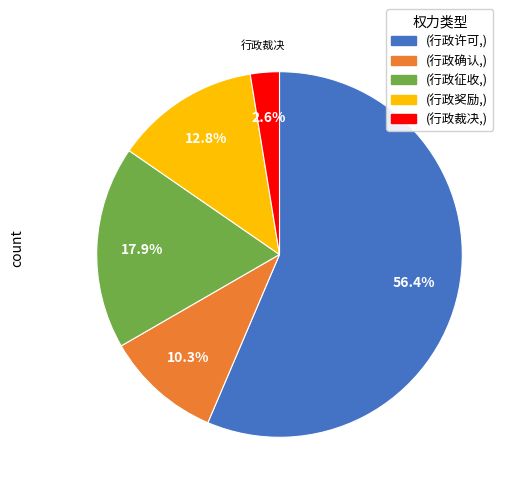

Does any single category account for the majority?

Yes